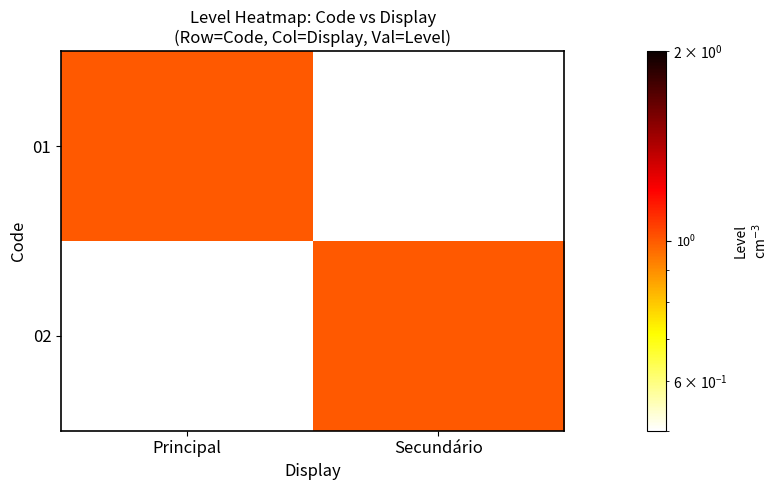

At which label does 02 reach its minimum?

Principal